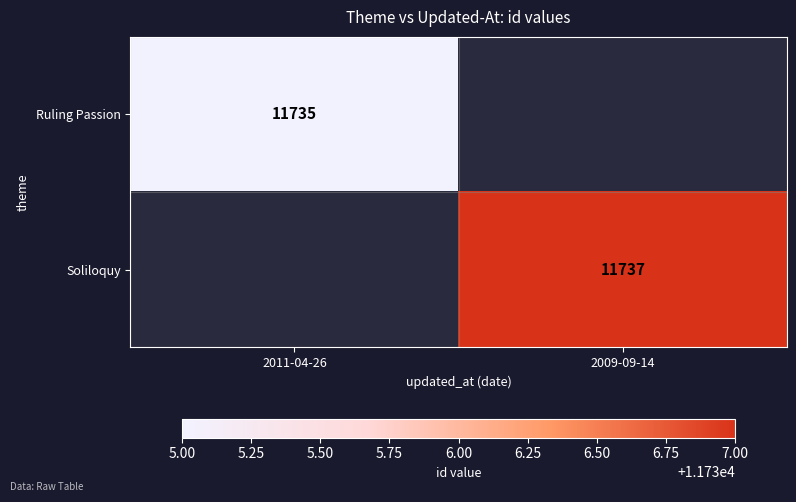

Is the value of Soliloquy at 2009-09-14 greater than the value of Ruling Passion at 2011-04-26?

Yes